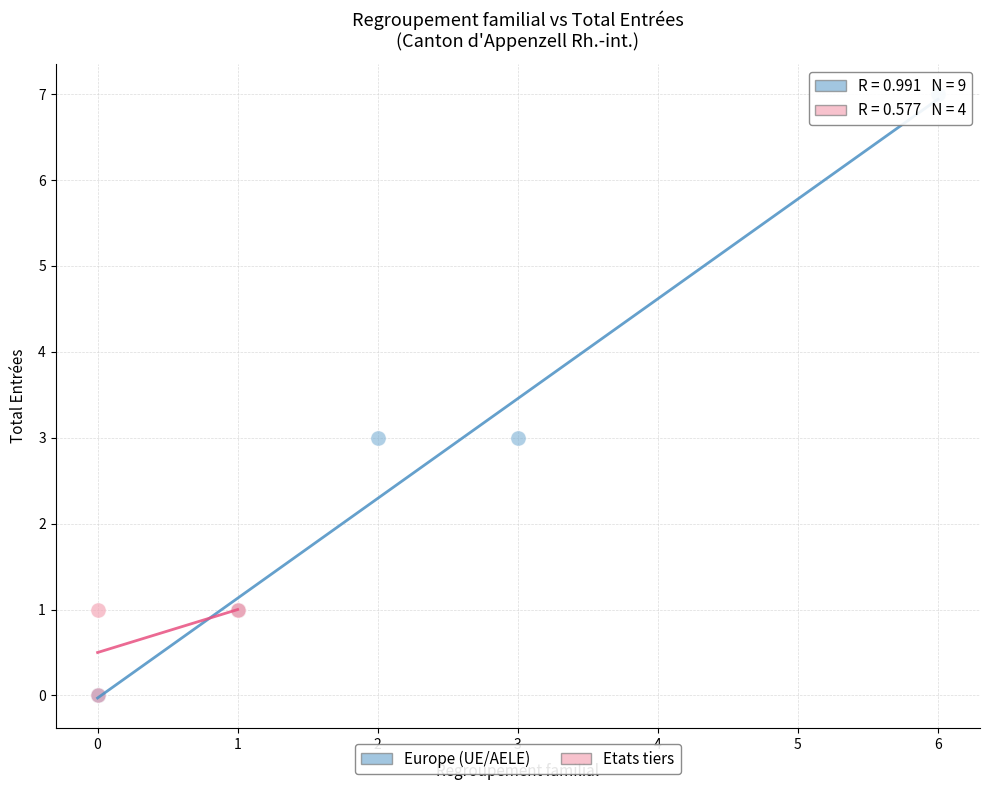

Which series contains the highest Y value?

Europe (UE/AELE)